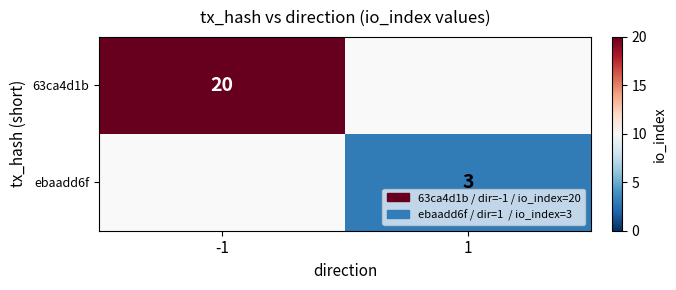

True or false: ebaadd6f has a value of 3 at 1.

True